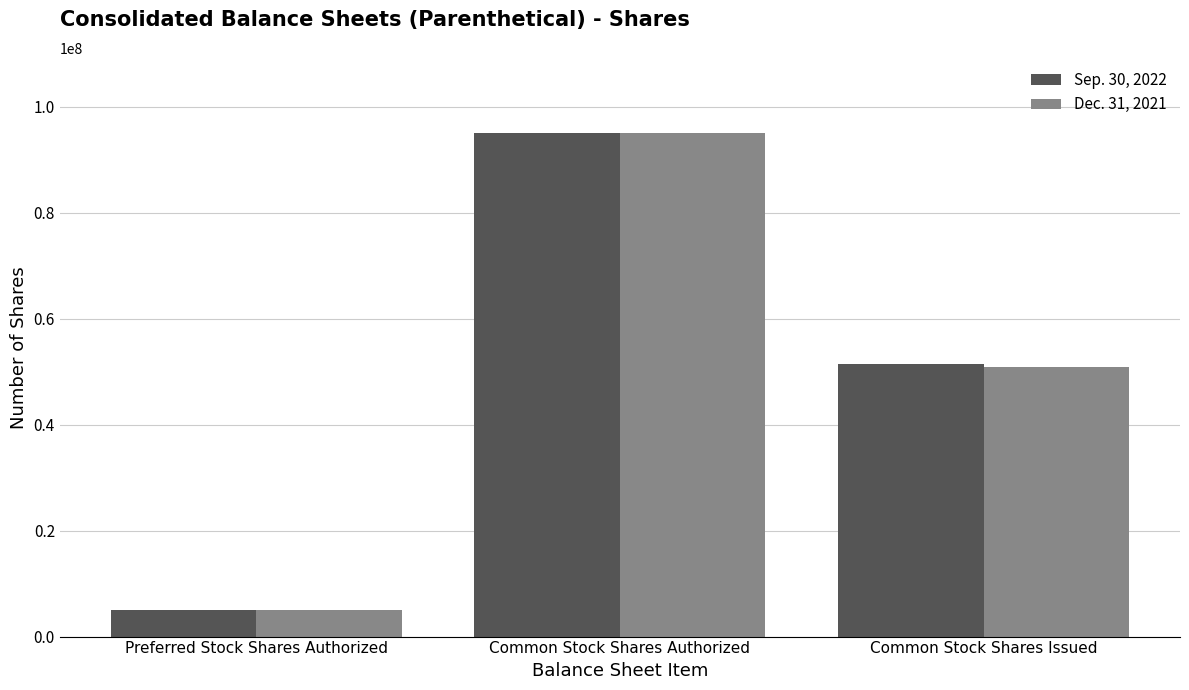

What is the sum of all Sep. 30, 2022 values?

151467000